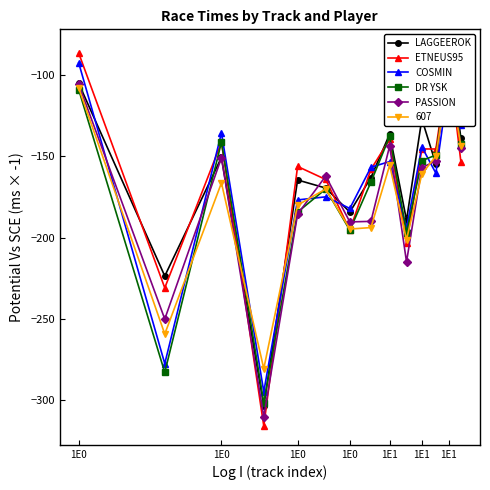

At which label does DR YSK first exceed -152?

1E0